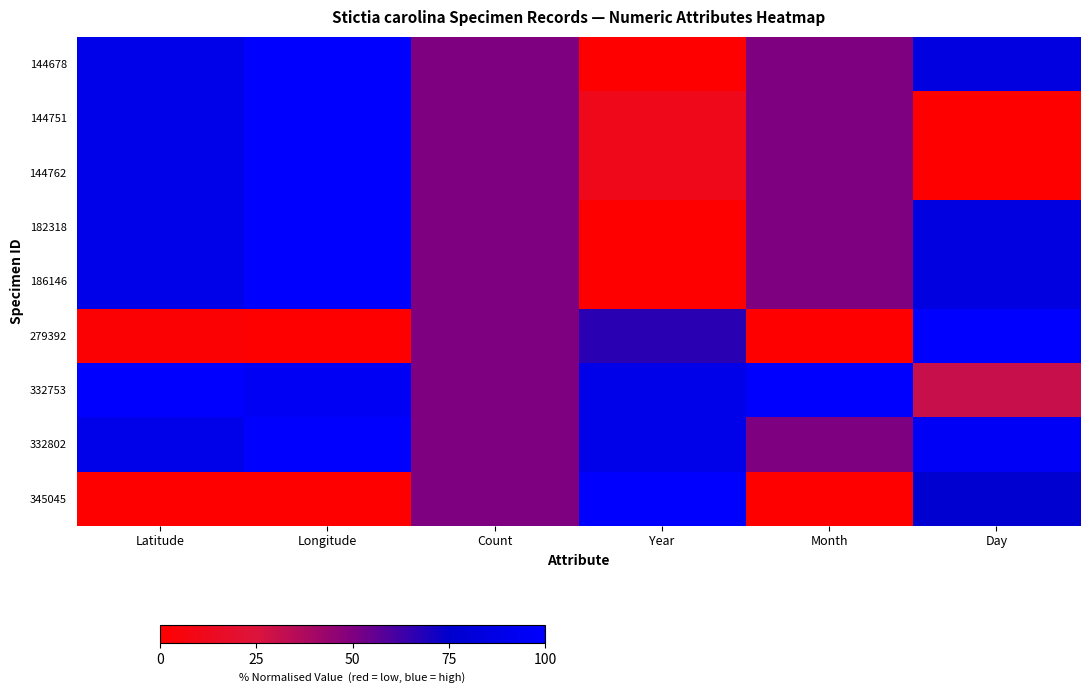

Reading right to left, transcribe all the data shown in this chart.

144678: Day=84.6	Month=50.0	Year=0.0	Count=50.0	Longitude=99.7	Latitude=88.9
144751: Day=0.0	Month=50.0	Year=11.1	Count=50.0	Longitude=99.7	Latitude=88.9
144762: Day=0.0	Month=50.0	Year=11.1	Count=50.0	Longitude=99.7	Latitude=88.9
182318: Day=84.6	Month=50.0	Year=0.0	Count=50.0	Longitude=99.7	Latitude=88.9
186146: Day=84.6	Month=50.0	Year=0.0	Count=50.0	Longitude=99.7	Latitude=88.9
279392: Day=100.0	Month=0.0	Year=66.7	Count=50.0	Longitude=0.0	Latitude=1.8
332753: Day=30.8	Month=100.0	Year=88.9	Count=50.0	Longitude=94.6	Latitude=100.0
332802: Day=96.2	Month=50.0	Year=88.9	Count=50.0	Longitude=100.0	Latitude=88.9
345045: Day=76.9	Month=0.0	Year=100.0	Count=50.0	Longitude=0.0	Latitude=0.0